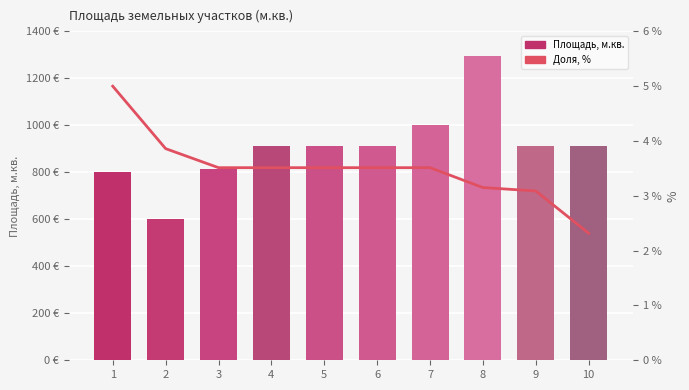

What is the total value across all series at 7?

1003.5